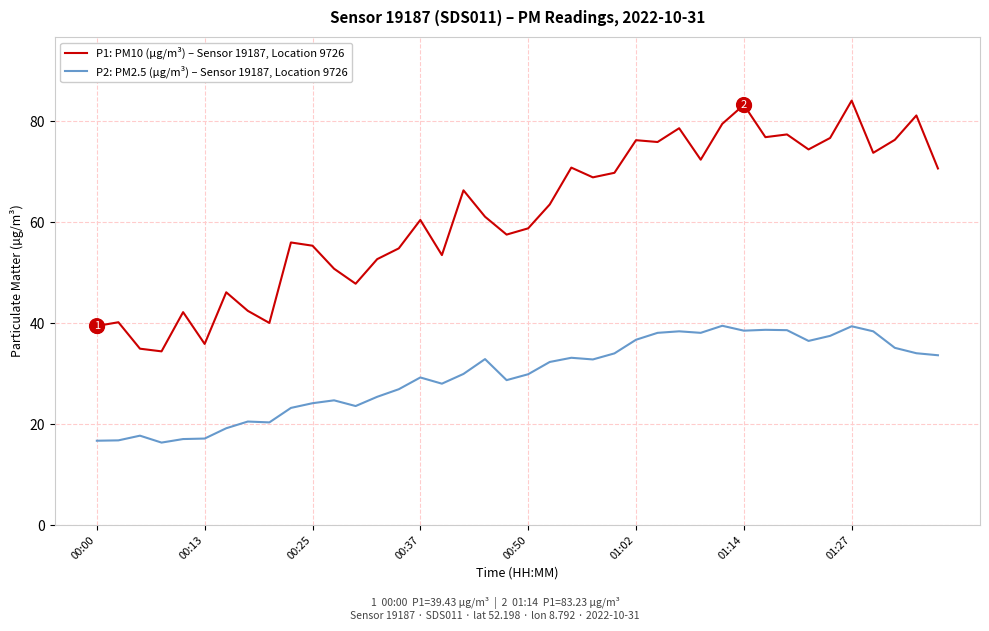

Which series has the largest total across all categories?

P1: PM10 (µg/m³) – Sensor 19187, Location 9726